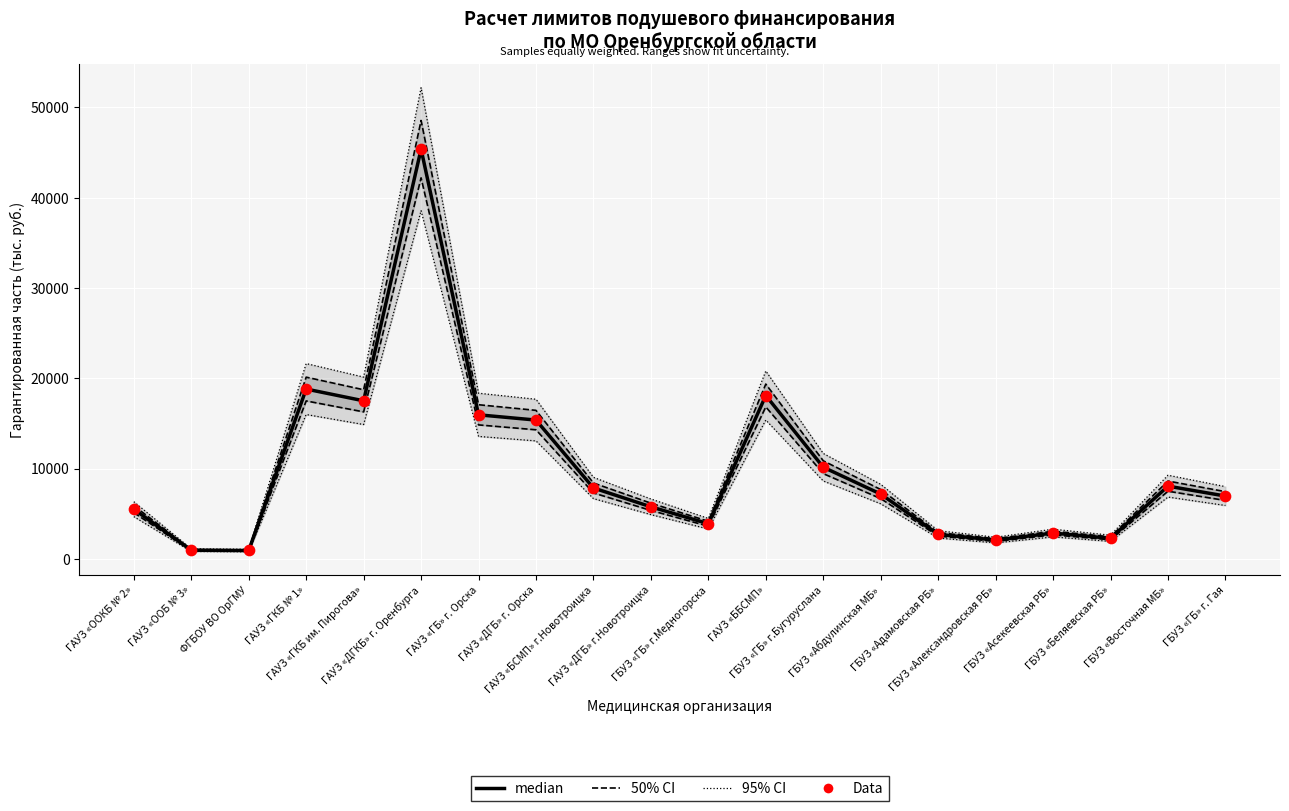

Which series reaches the minimum Y coordinate?

median